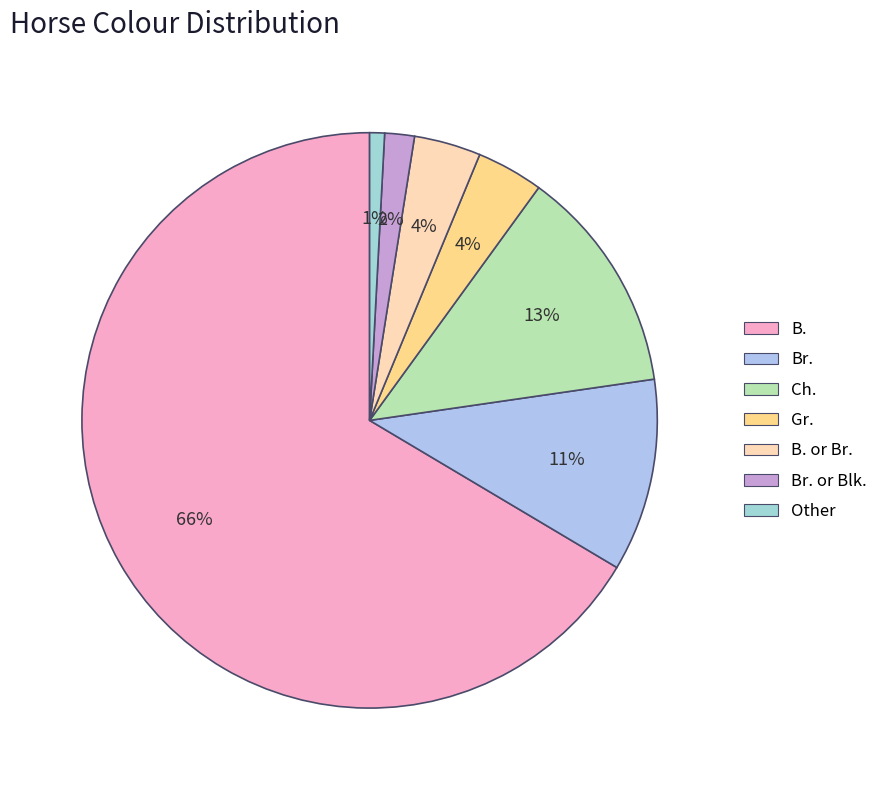

What portion of the pie excludes Other?

99.2%